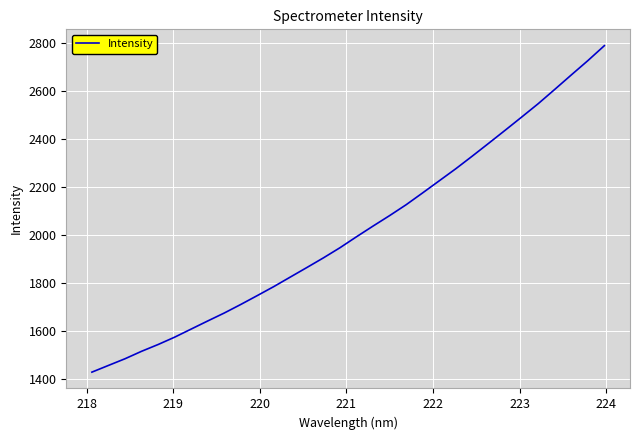

What is the minimum value shown in the chart?

1427.7